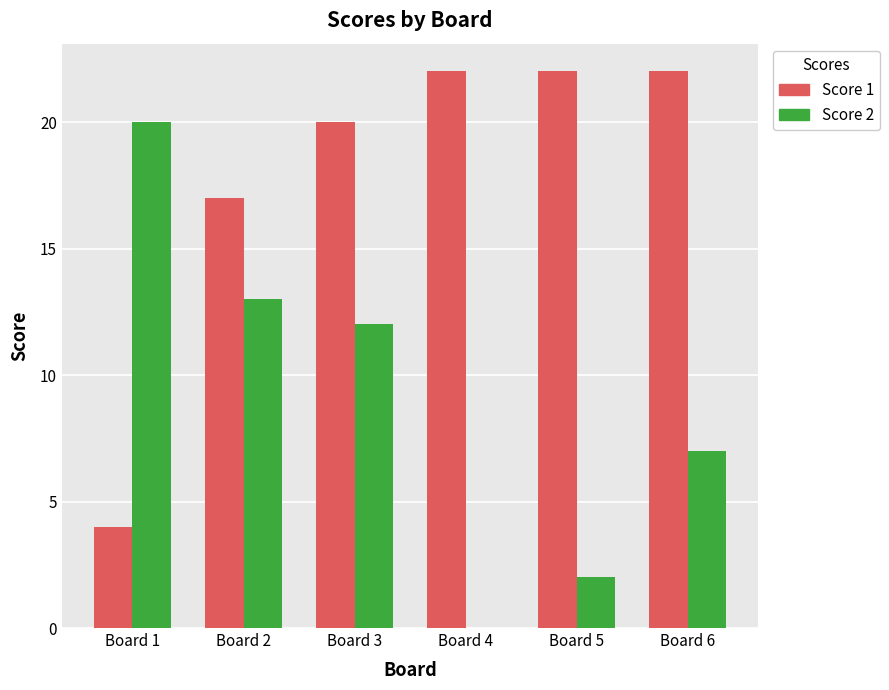

Count the Score 1 values in the range 17 to 22.

5